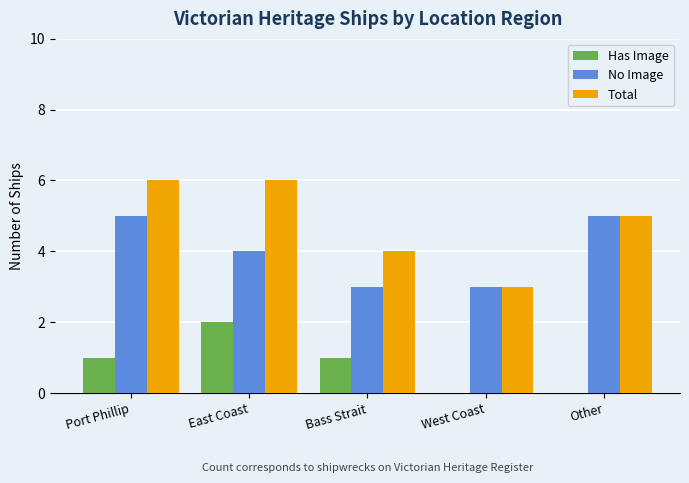

Which series has the largest total across all categories?

Total